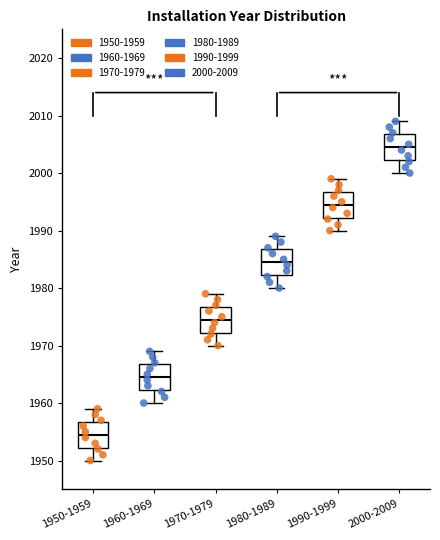

Reading left to right, read every box against the y-axis: the position of its median line, the range the box covers, and the ends of its whiskers. The values are not printed on the chart, so give them approximately, as read against the axis.

1950-1959: median 1955, box 1952 to 1957, whiskers 1950 to 1959
1960-1969: median 1965, box 1962 to 1967, whiskers 1960 to 1969
1970-1979: median 1975, box 1972 to 1977, whiskers 1970 to 1979
1980-1989: median 1985, box 1982 to 1987, whiskers 1980 to 1989
1990-1999: median 1995, box 1992 to 1997, whiskers 1990 to 1999
2000-2009: median 2005, box 2002 to 2007, whiskers 2000 to 2009